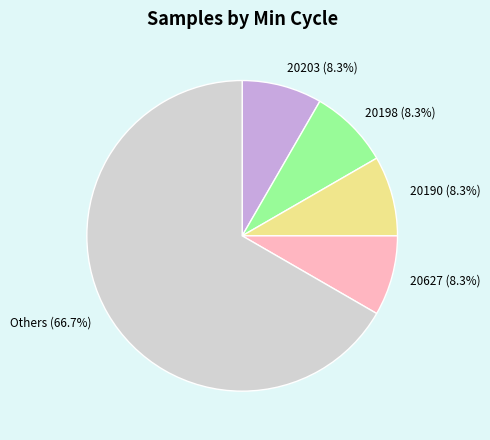

Which category has the biggest portion of the pie?

Others (66.7%)